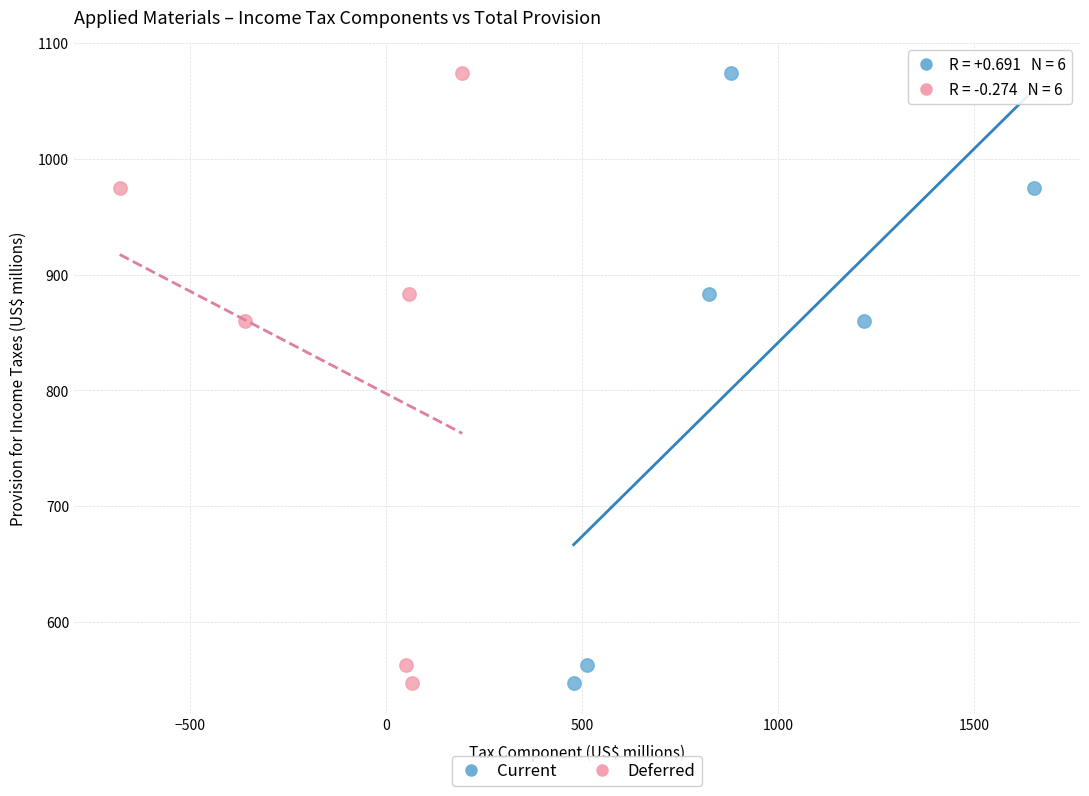

What are all the series names shown in the legend?

Current, Deferred